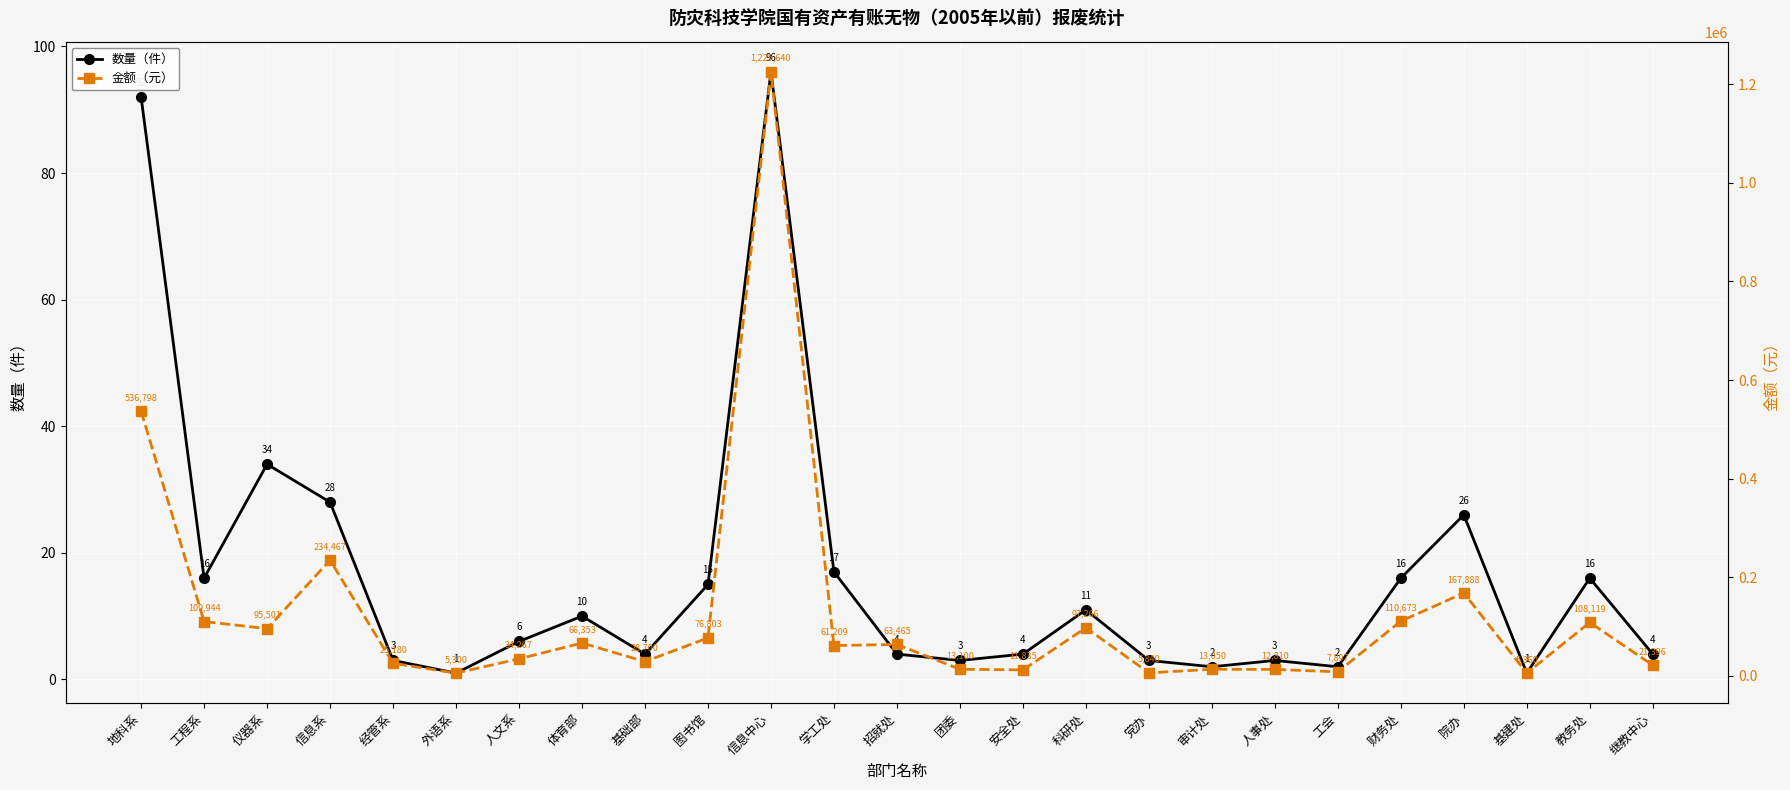

At which category is the sum across all series the highest?

信息中心